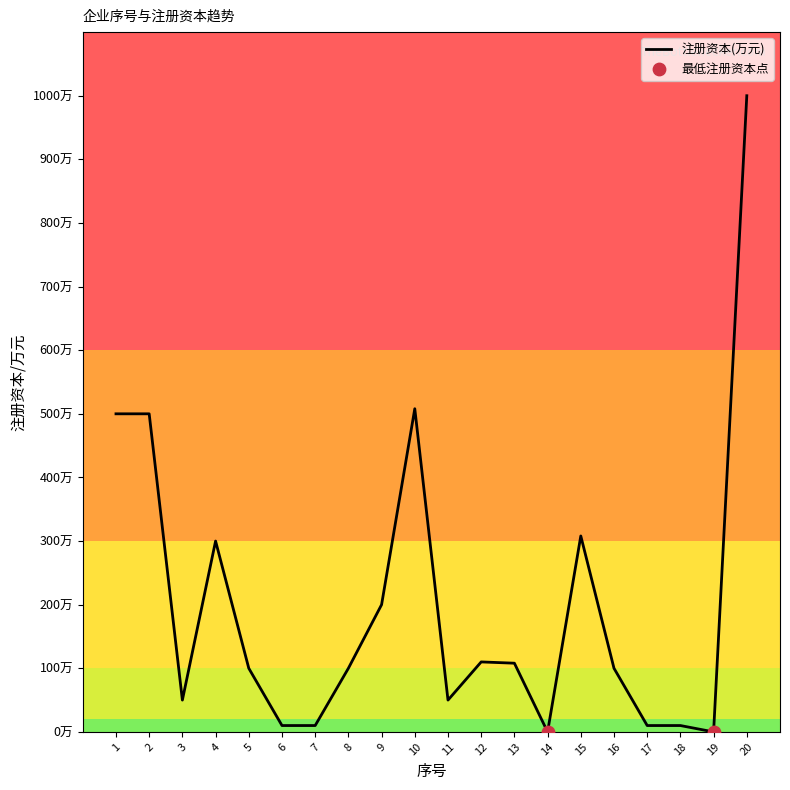

Approximately how many times larger is the value at 1 compared to 16?

5.0